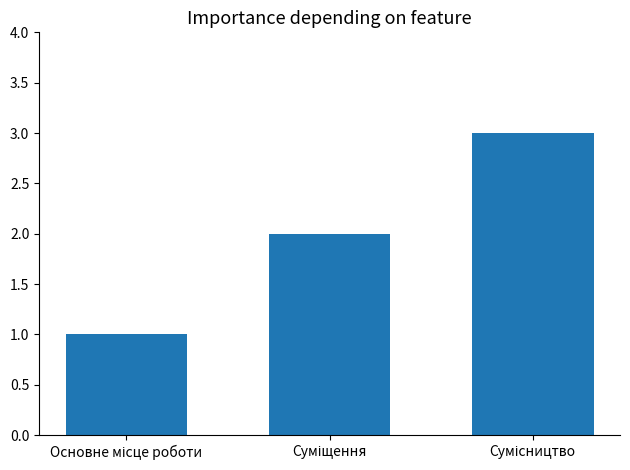

Reading left to right, list all the values displayed in this chart.

1	2	3